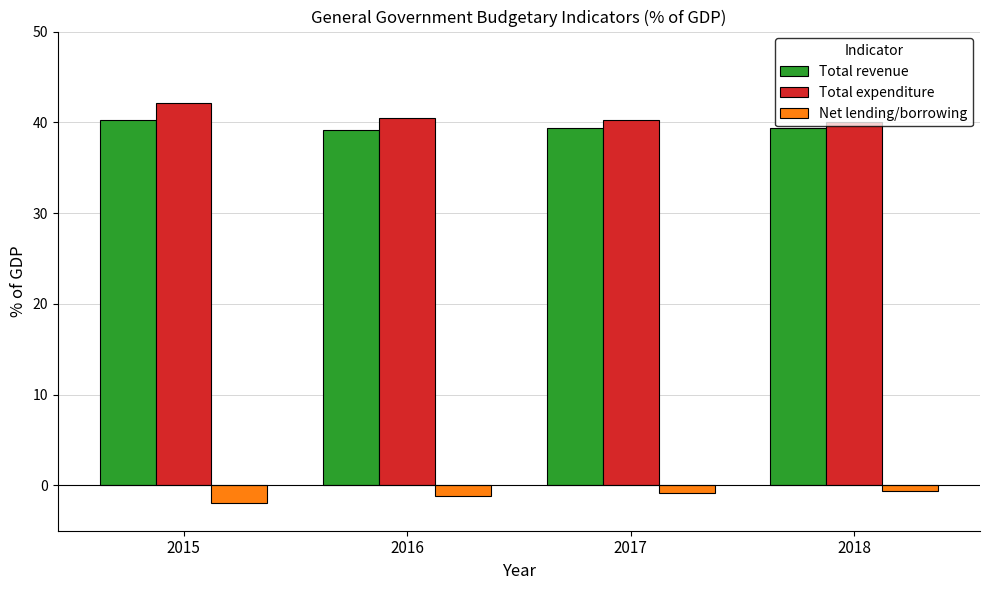

What is the value of the Total expenditure bar at the 4th from the left?

40.0